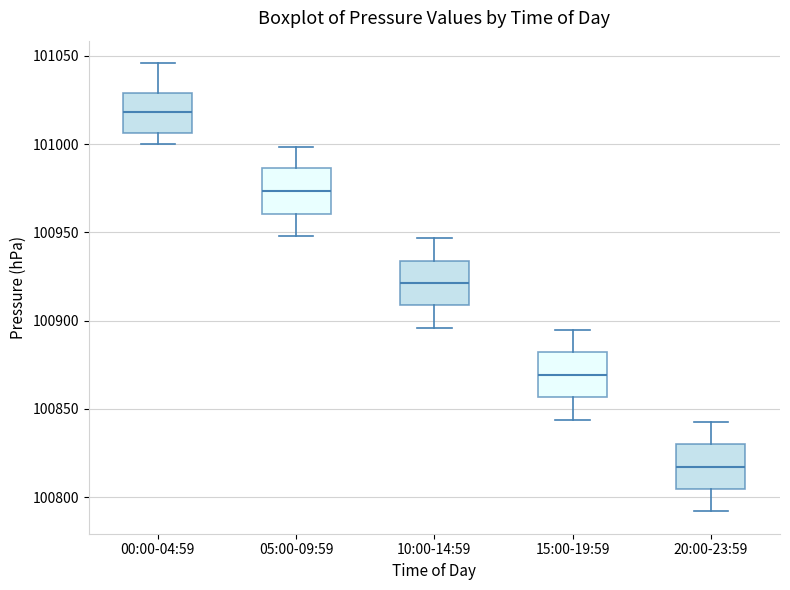

Reading left to right, read every box against the y-axis: the position of its median line, the range the box covers, and the ends of its whiskers. The values are not printed on the chart, so give them approximately, as read against the axis.

00:00-04:59: median 101020, box 101005 to 101030, whiskers 101000 to 101045
05:00-09:59: median 100975, box 100960 to 100985, whiskers 100950 to 101000
10:00-14:59: median 100920, box 100910 to 100935, whiskers 100895 to 100945
15:00-19:59: median 100870, box 100855 to 100880, whiskers 100845 to 100895
20:00-23:59: median 100815, box 100805 to 100830, whiskers 100790 to 100845